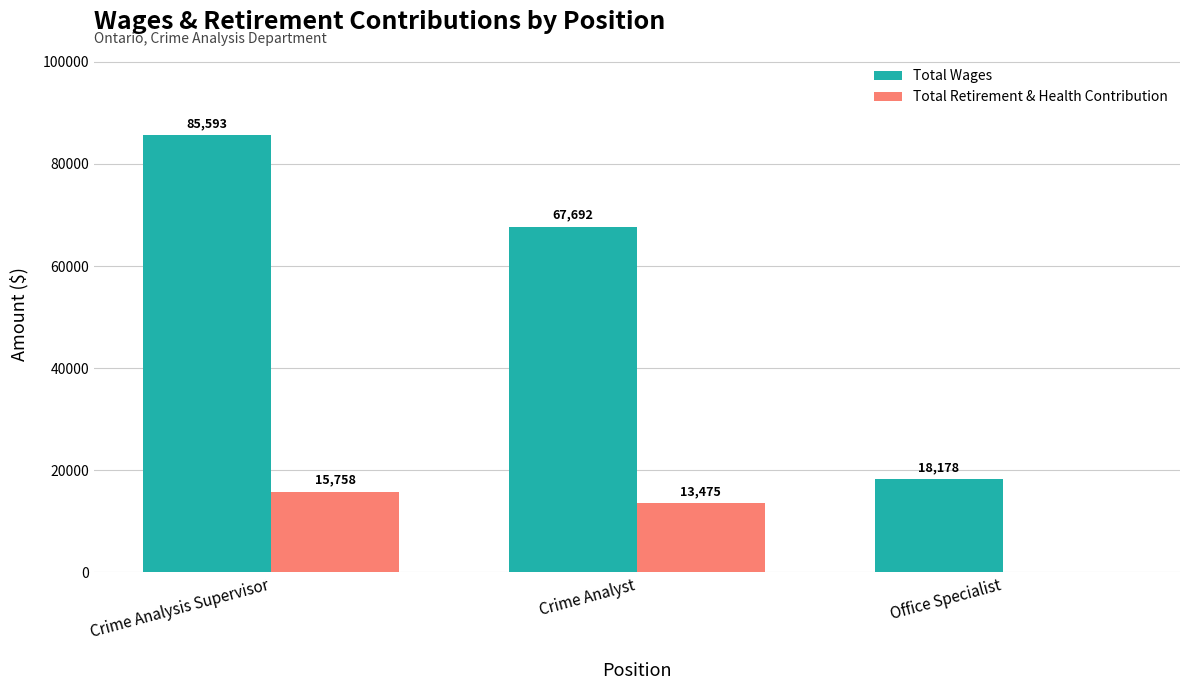

Reading left to right, list all the values displayed in this chart.

Total Wages: 85593	67692	18178
Total Retirement & Health Contribution: 15758	13475	0